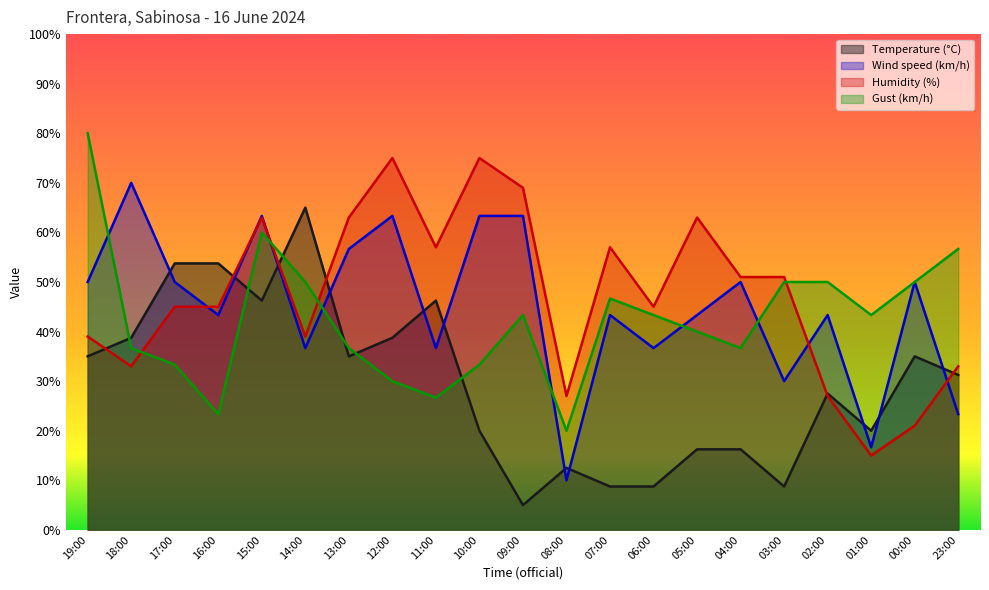

At which category does Wind speed (km/h) reach its first local peak?

18:00